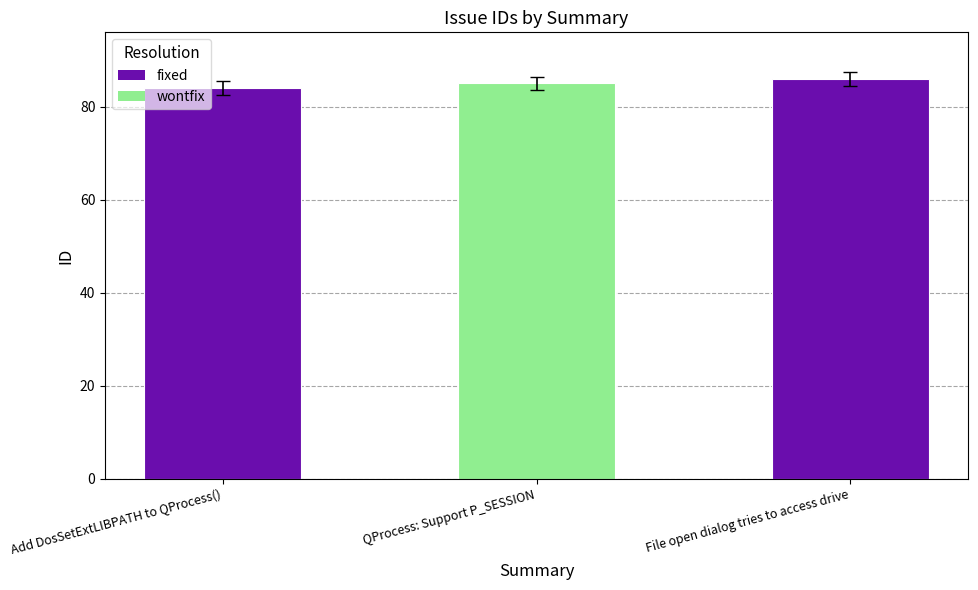

What is the maximum value shown in the chart?

86